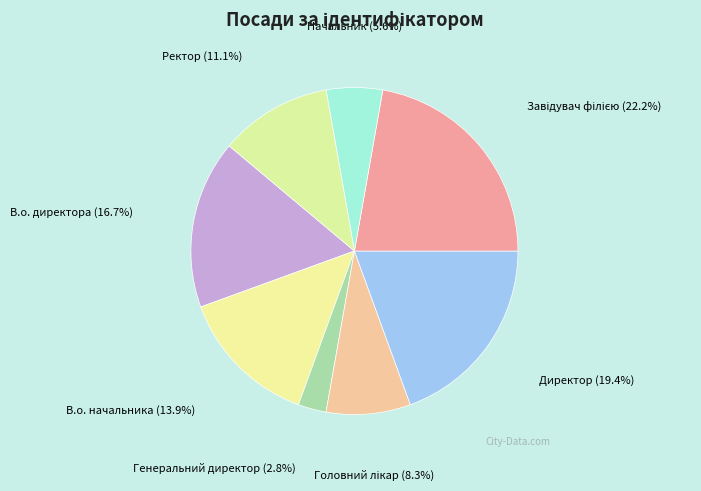

Does any single category account for the majority?

No